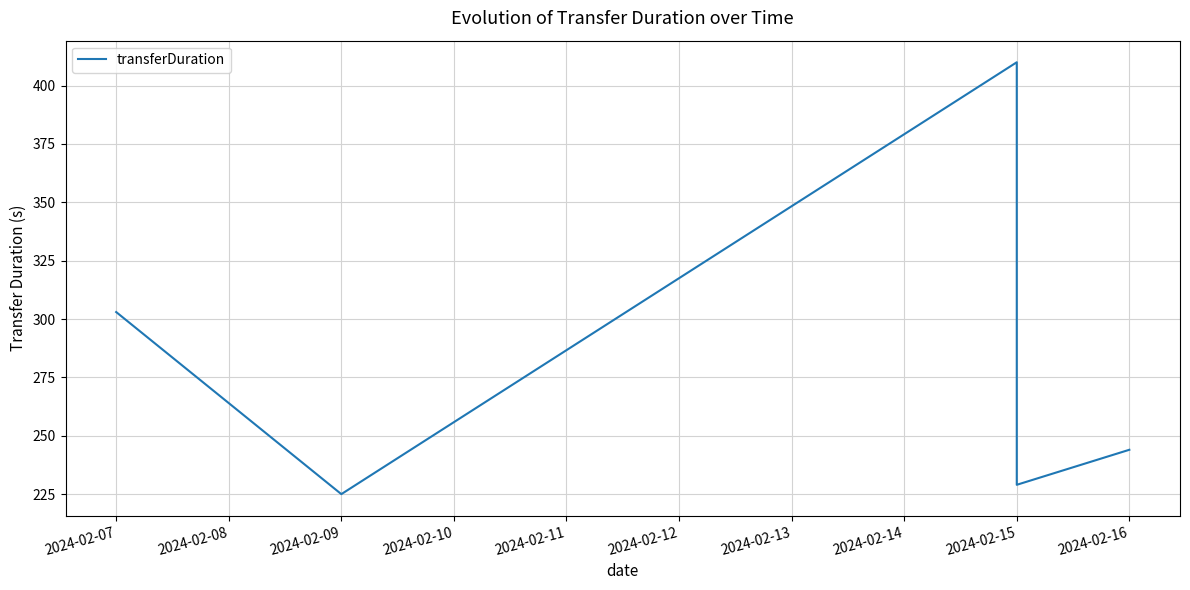

Count the number of values greater than 262.

2